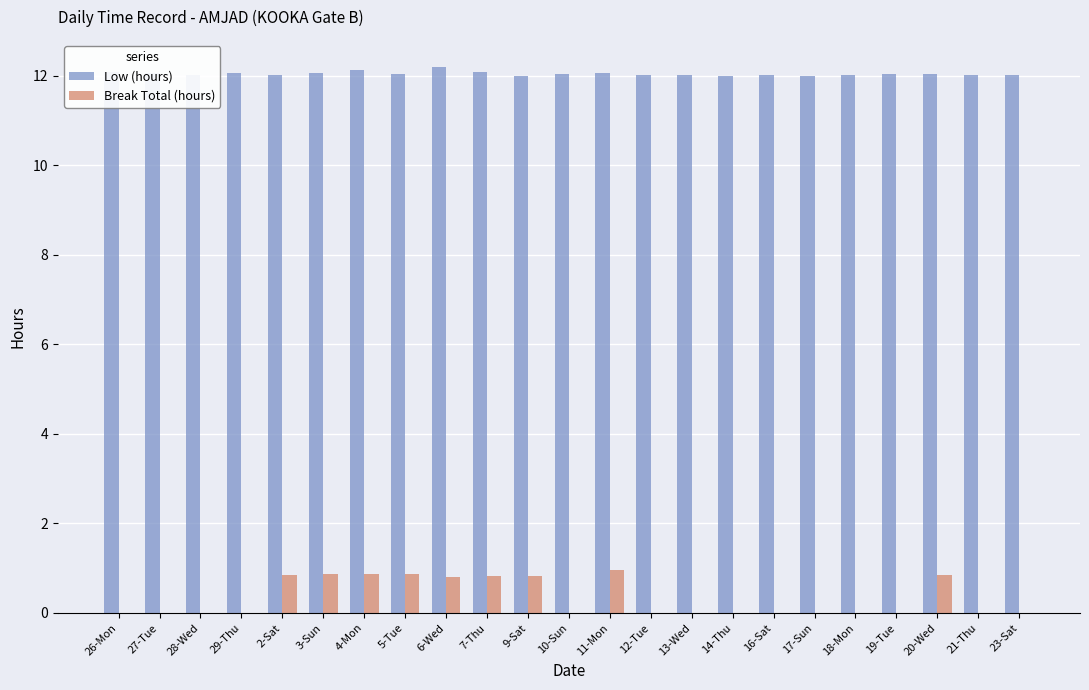

What is the maximum value shown in the chart?

12.2